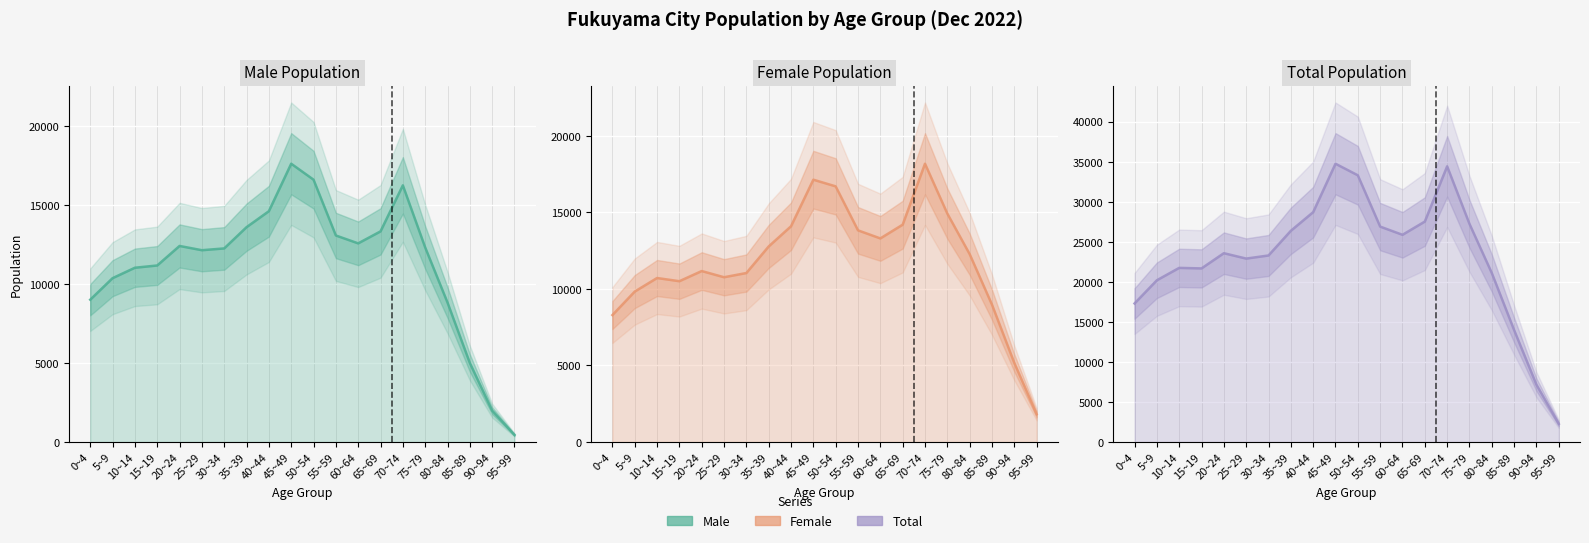

Rank the categories by Female value from lowest to highest.

95~99, 90~94, 0~4, 85~89, 5~9, 15~19, 10~14, 25~29, 30~34, 20~24, 80~84, 35~39, 60~64, 55~59, 40~44, 65~69, 75~79, 50~54, 45~49, 70~74